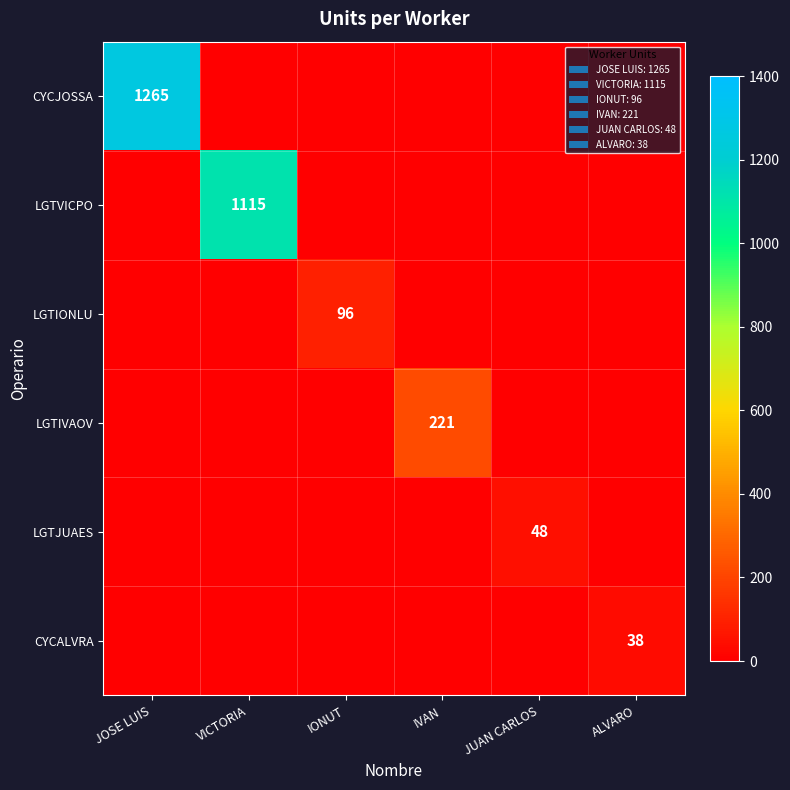

How many categories are shown in the chart?

6